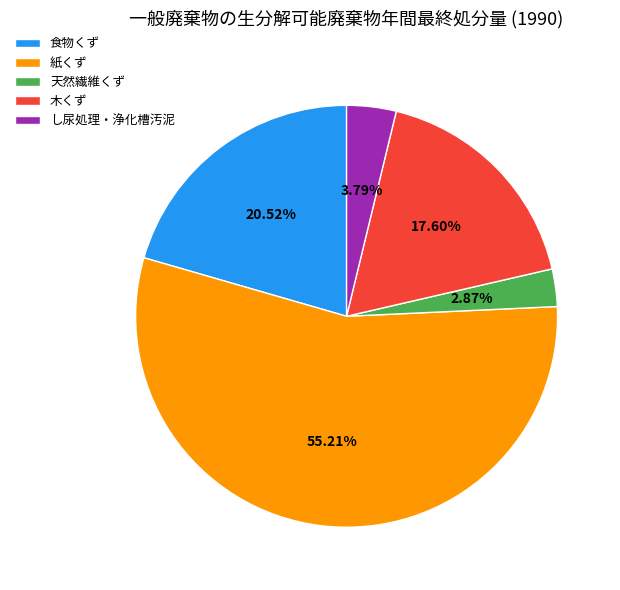

To the nearest percent, what is the average slice percentage?

20%